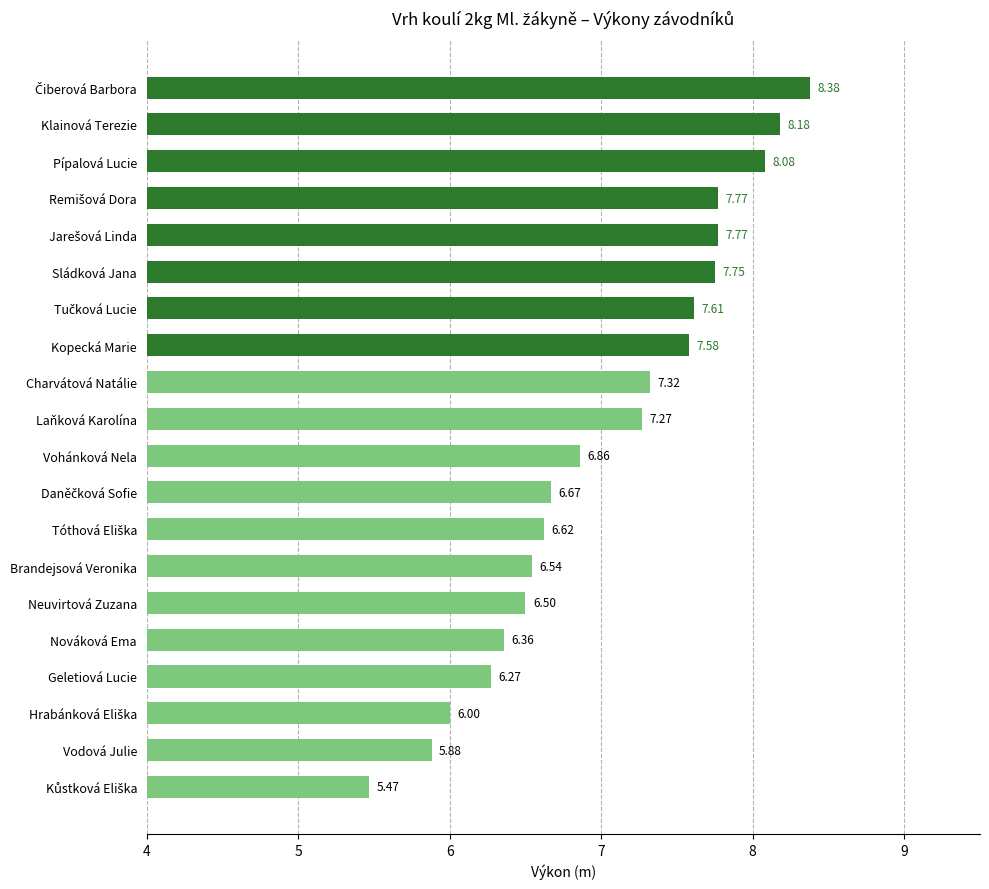

Does the chart contain any negative values?

No